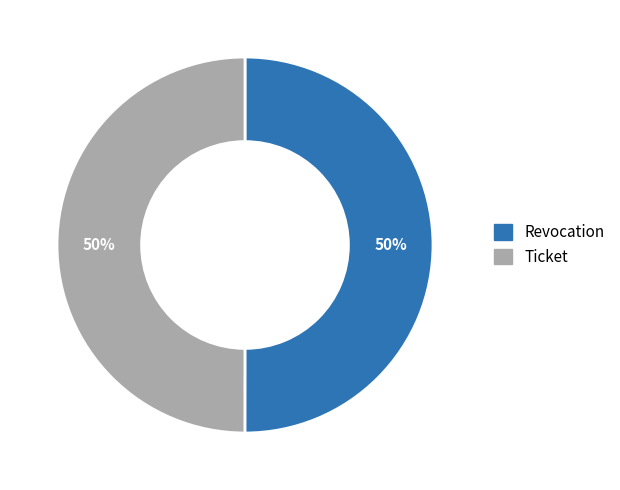

Is it true that Ticket is 57% of the pie?

False